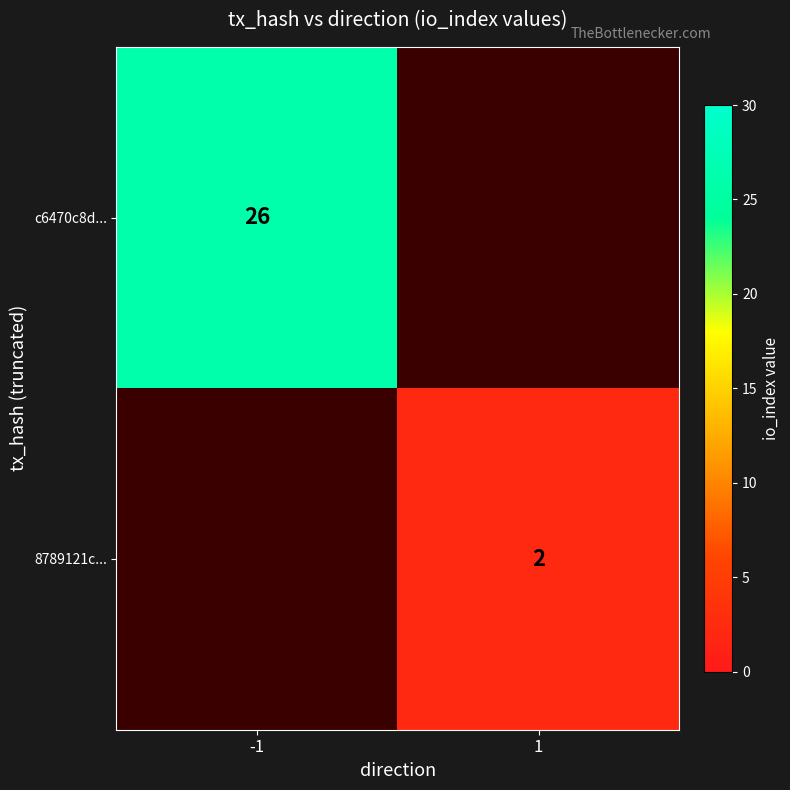

The c6470c8d... series shows 26 at -1. True or false?

True